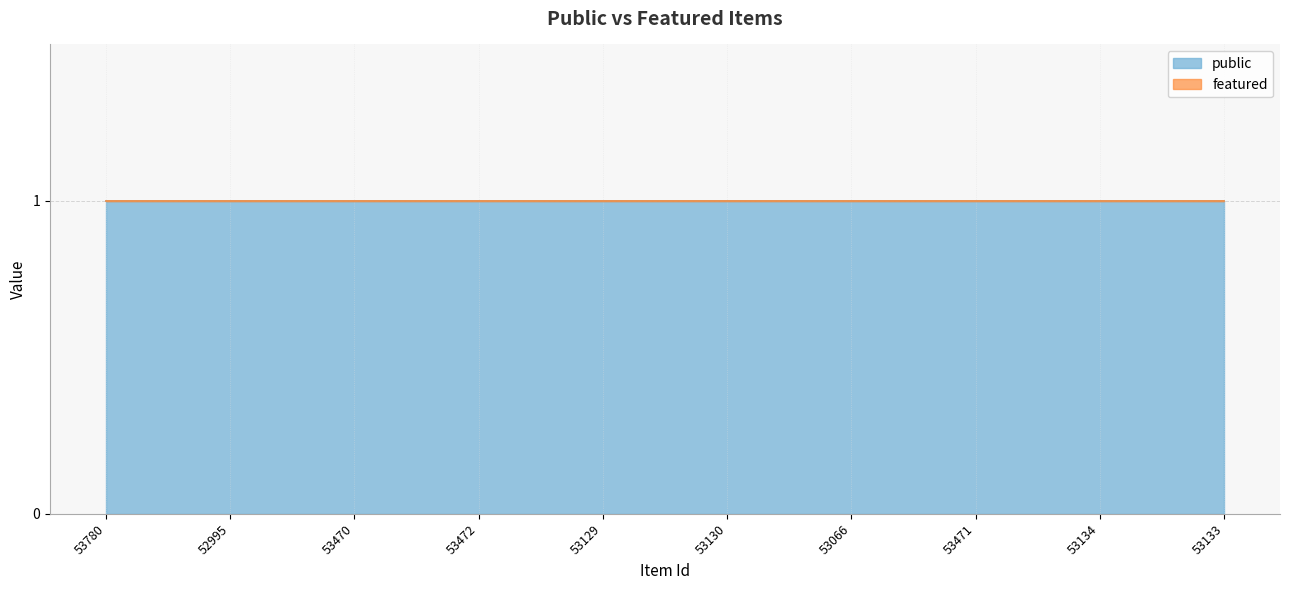

Reading left to right, list all the values displayed in this chart.

public: 53780=1	52995=1	53470=1	53472=1	53129=1	53130=1	53066=1	53471=1	53134=1	53133=1
featured: 53780=0	52995=0	53470=0	53472=0	53129=0	53130=0	53066=0	53471=0	53134=0	53133=0